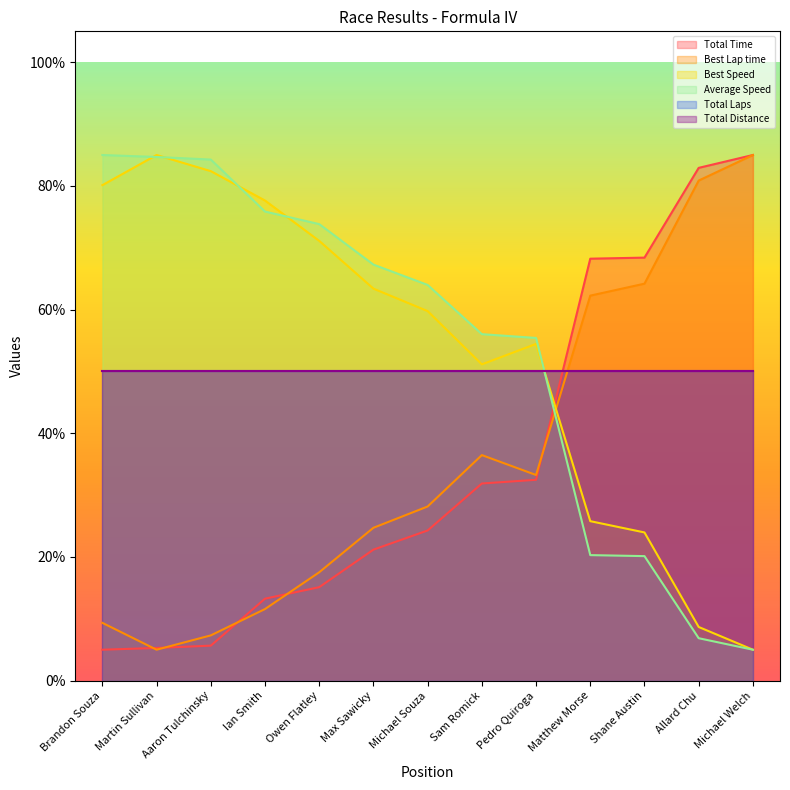

Which category has the highest value in the Total Time series?

Michael Welch